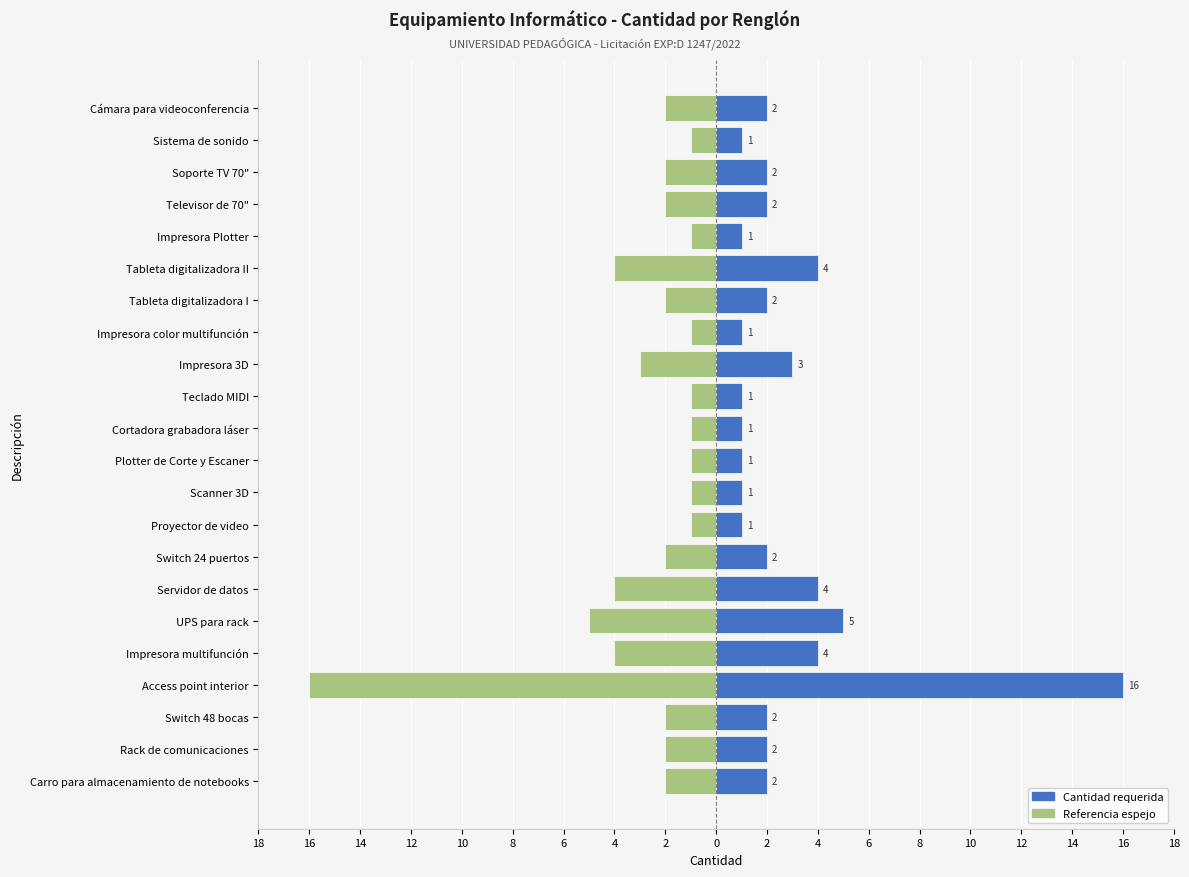

What is the difference between the maximum and minimum values in the Cantidad (espejo) series?

15